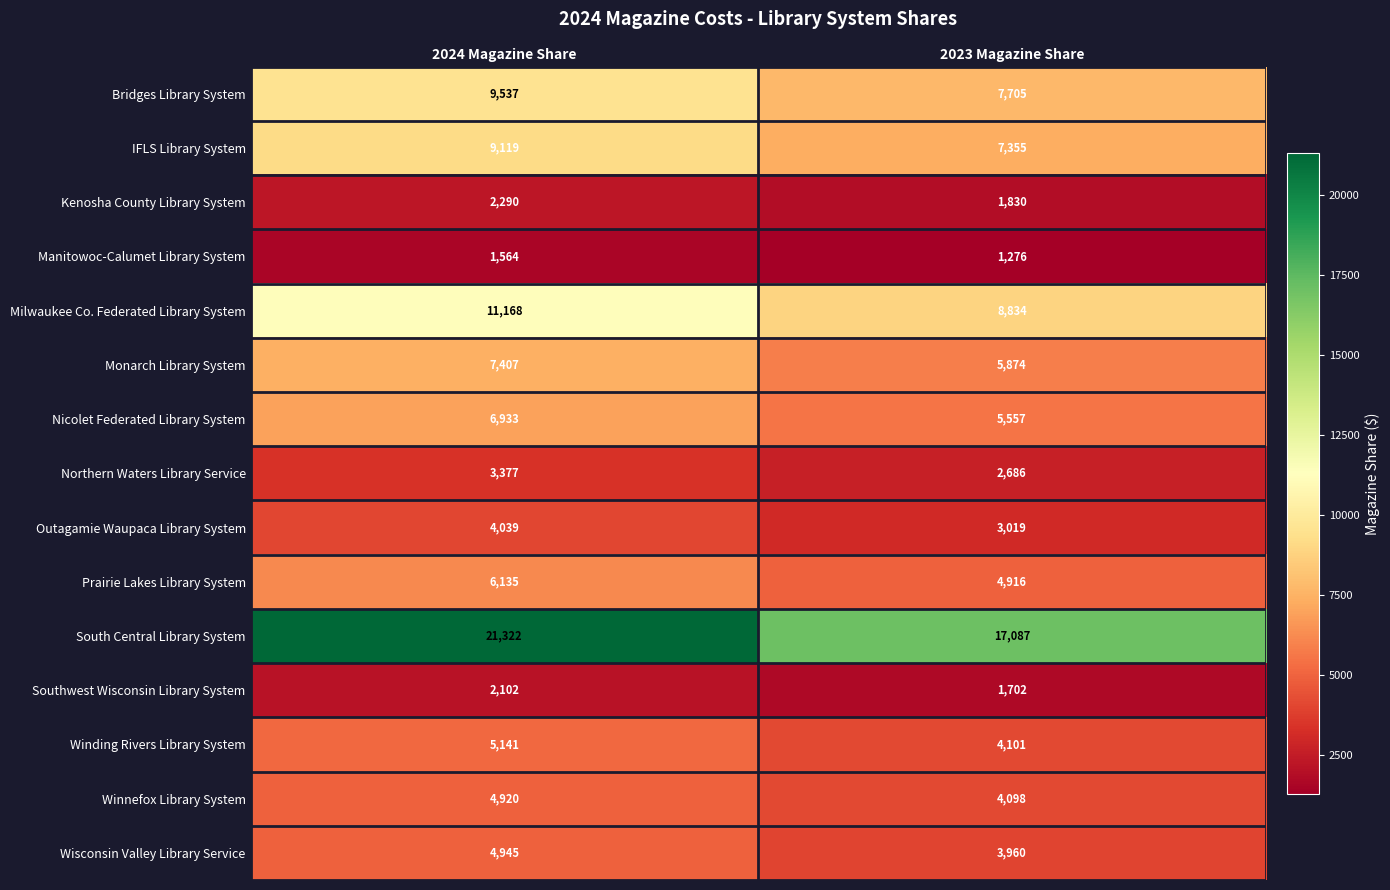

True or false: Prairie Lakes Library System has a value of 9220 at 2024 Magazine Share.

False